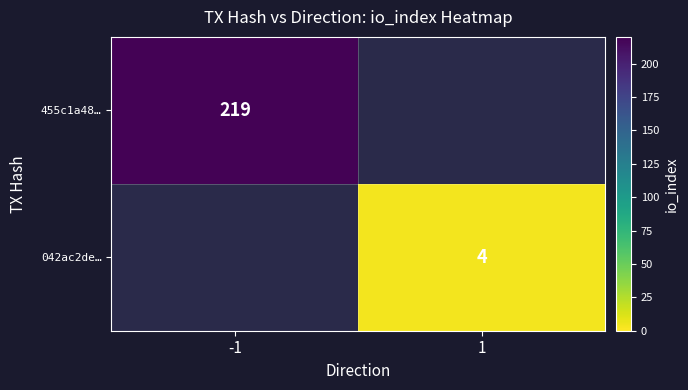

At how many categories does at least one series exceed 47?

1